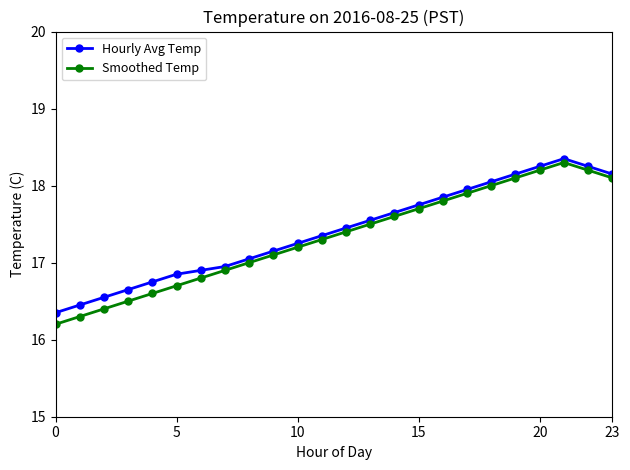

What is the difference between the maximum and minimum values in the Hourly Avg Temp series?

2.0